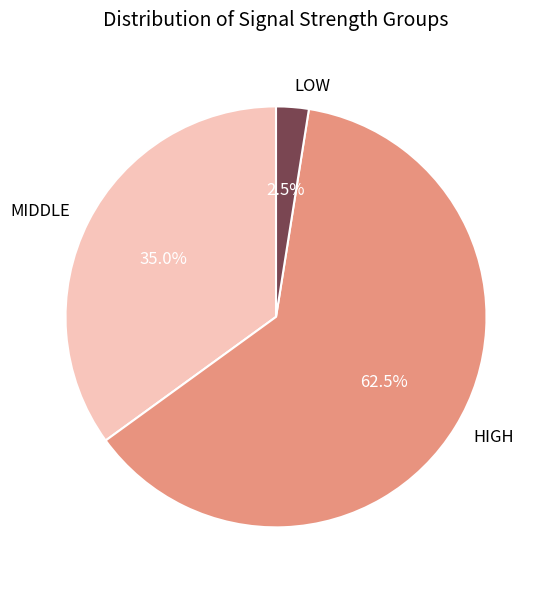

Is there any slice that represents more than half of the pie?

Yes